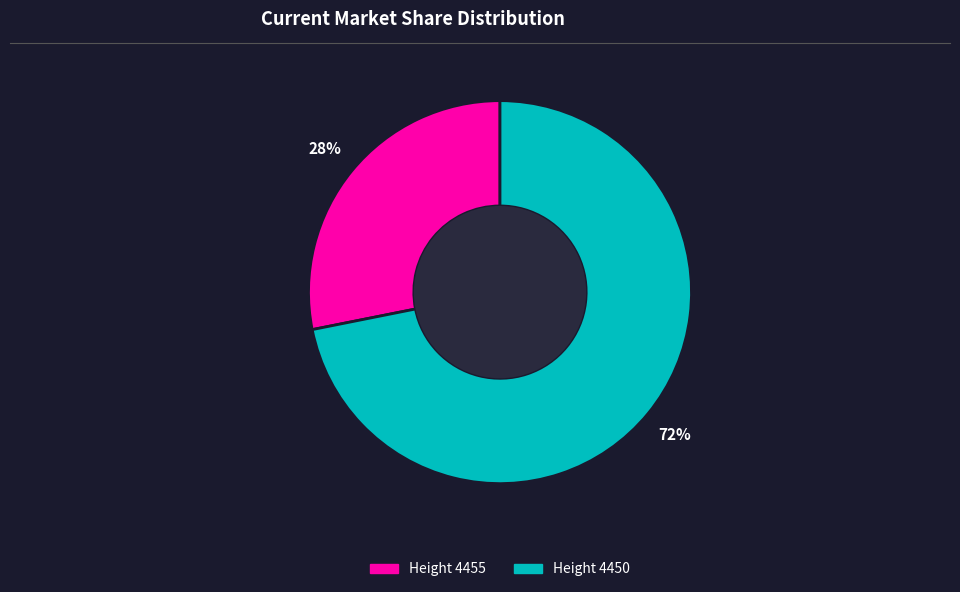

To the nearest percent, what is the average slice percentage?

50%